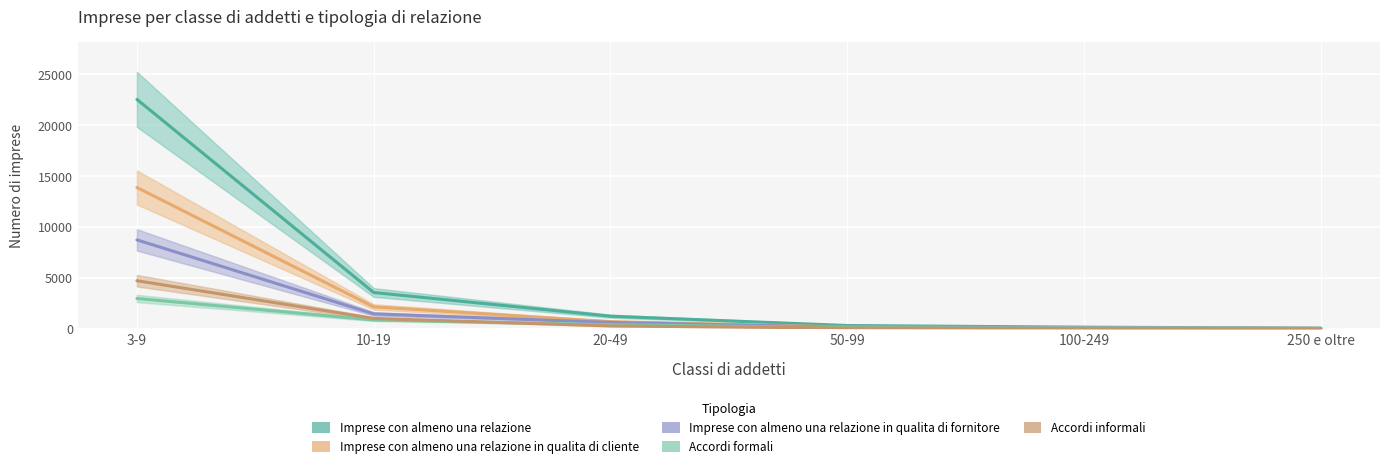

How many distinct data groups are displayed?

5